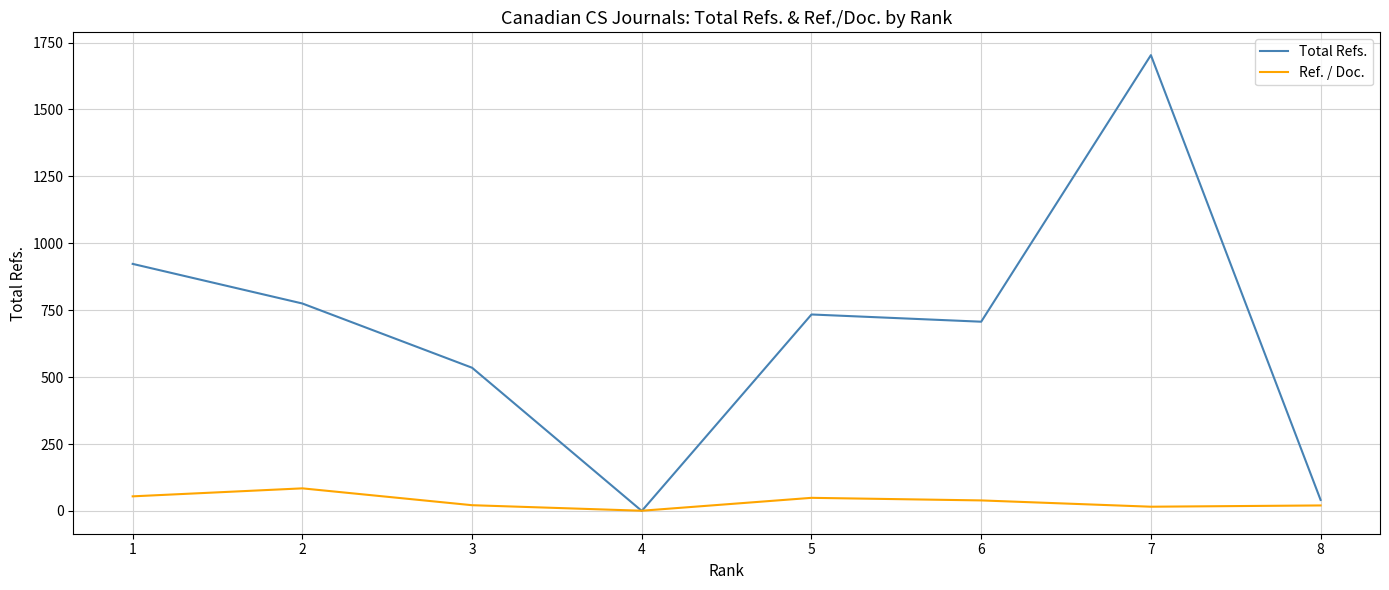

List the series in order of their peak value, highest first.

Total Refs., Ref. / Doc.